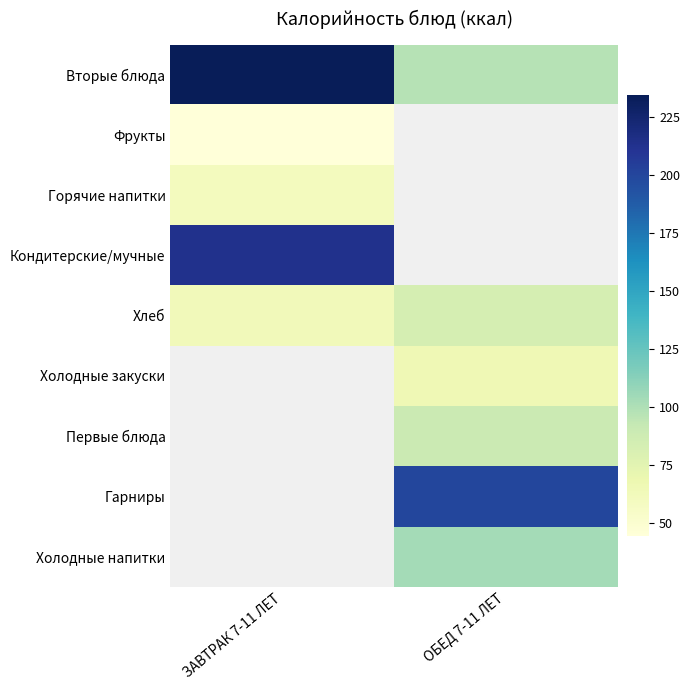

Between ОБЕД 7-11 ЛЕТ and ЗАВТРАК 7-11 ЛЕТ, which is larger?

ЗАВТРАК 7-11 ЛЕТ